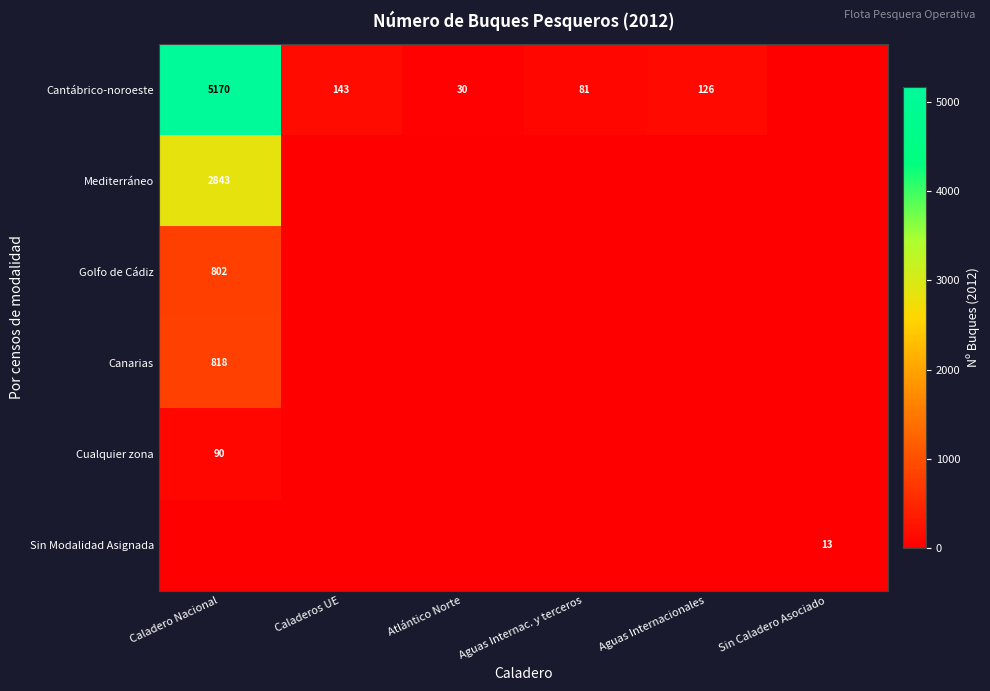

How many categories are shown in the chart?

6